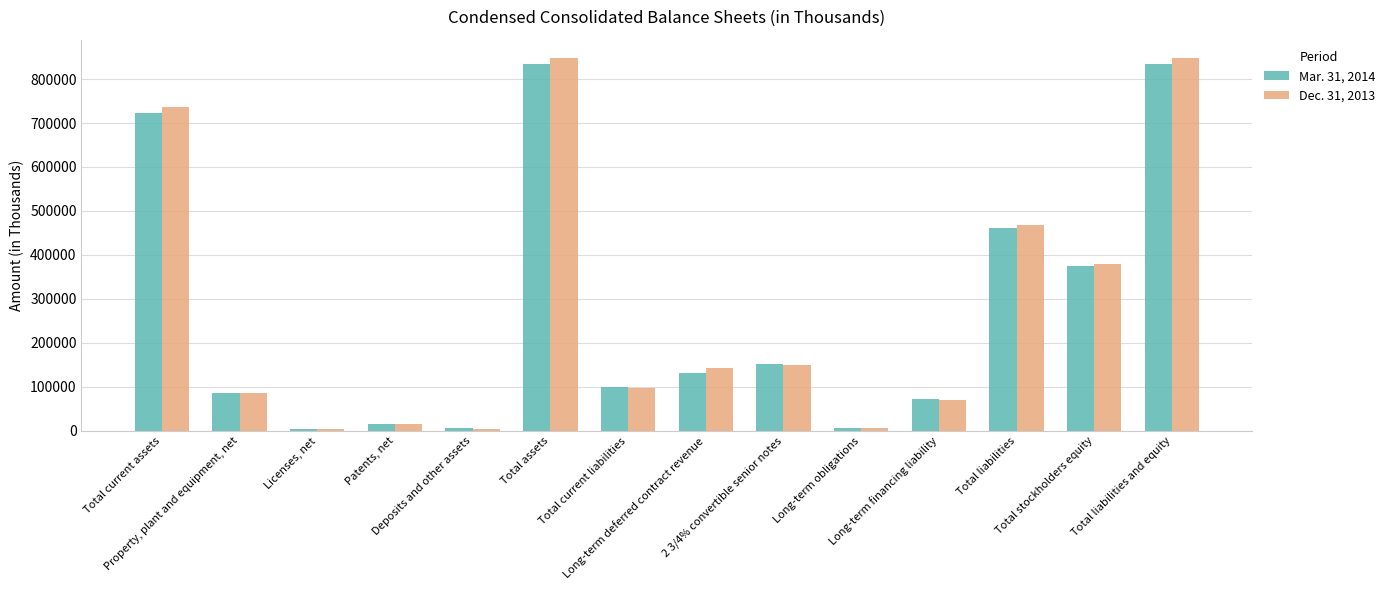

What position from the right is Long-term deferred contract revenue?

7